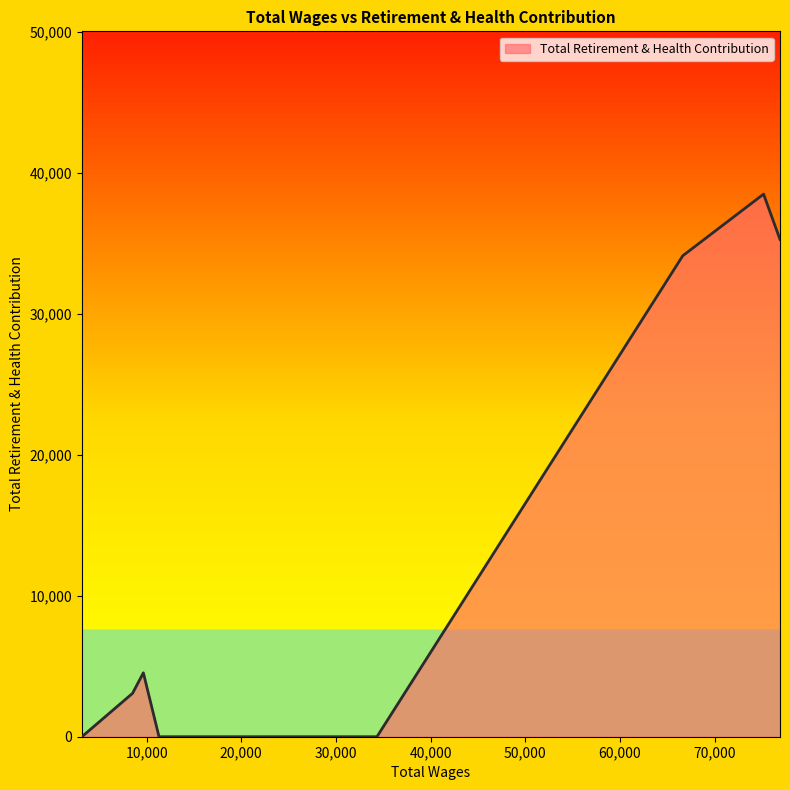

What is the maximum value shown in the chart?

38506